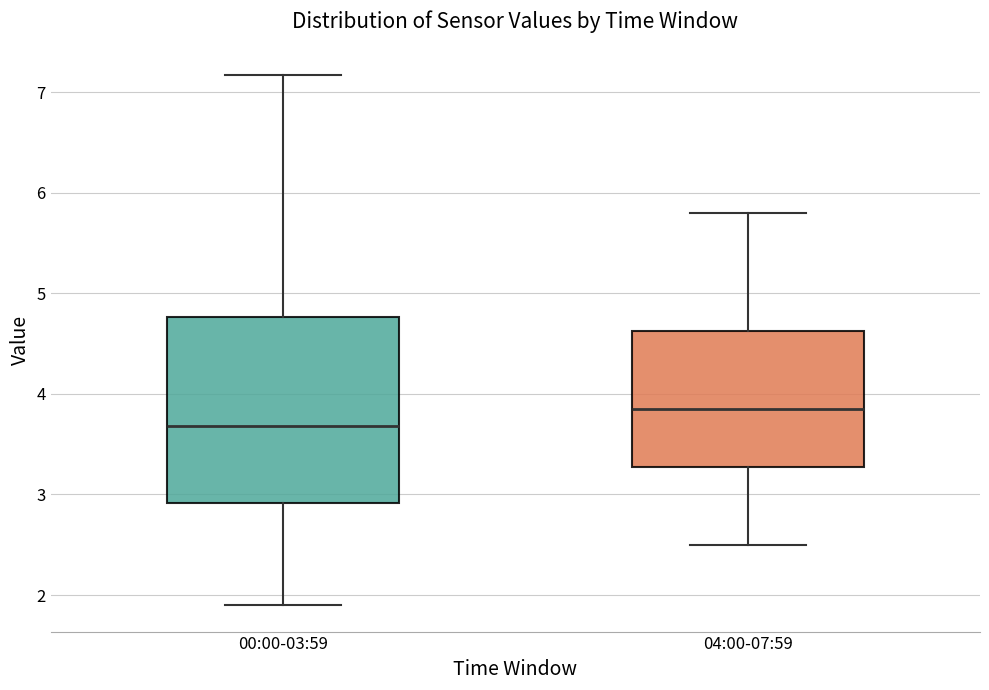

Where is the upper edge of the box for 04:00-07:59 on the y-axis? The values are not printed on the chart, so give them approximately, as read against the axis.

4.6